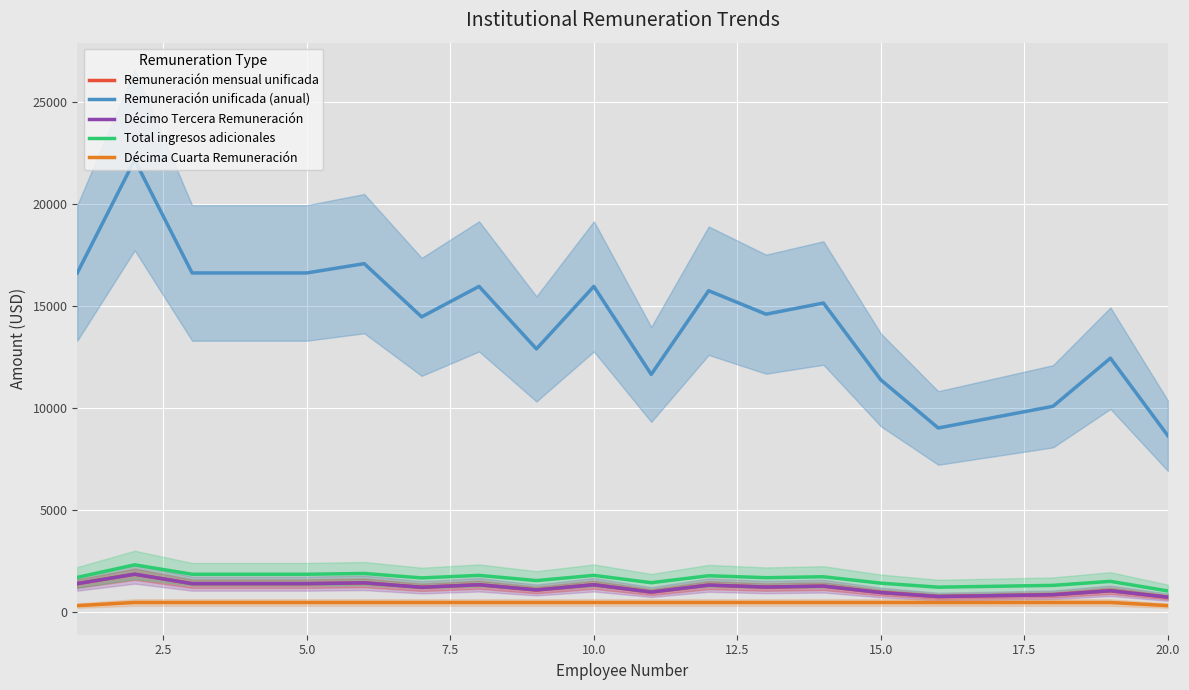

How many data points in Décima Cuarta Remuneración are less than 459?

2